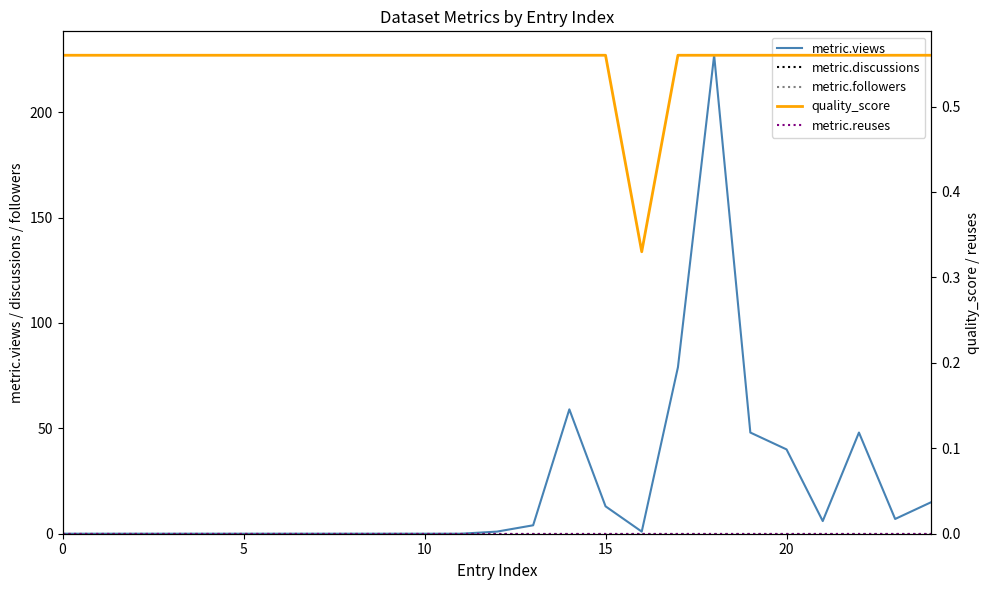

At how many categories does at least one series exceed 137?

1